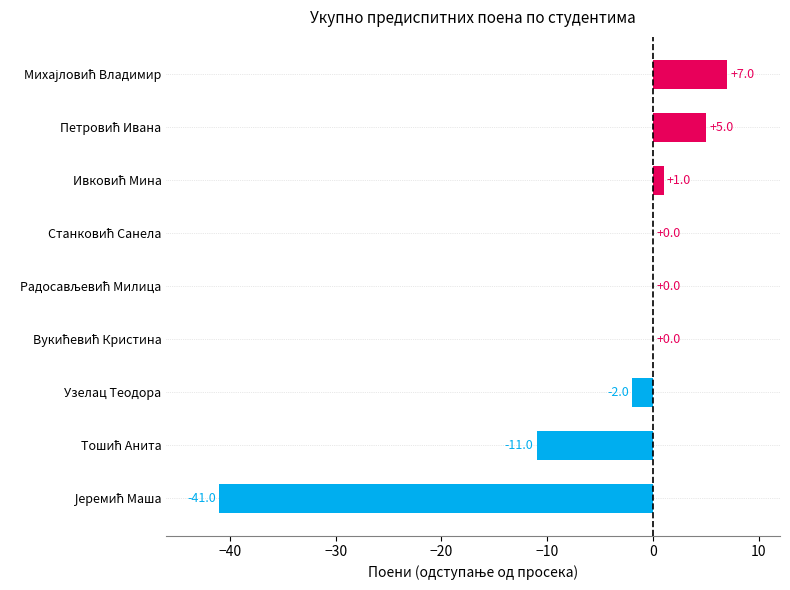

What is the sum of all values?

-41